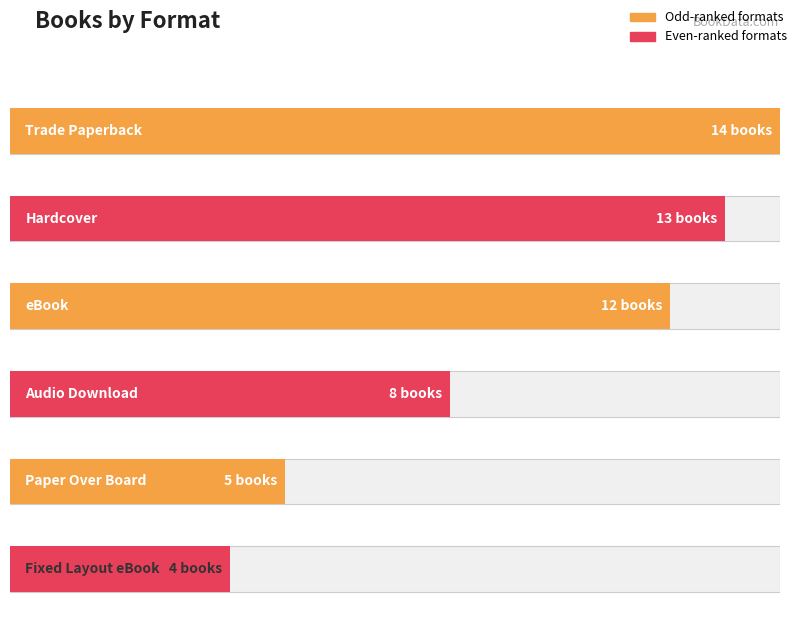

Reading left to right, what are all the values shown in this chart?

14	13	12	8	5	4